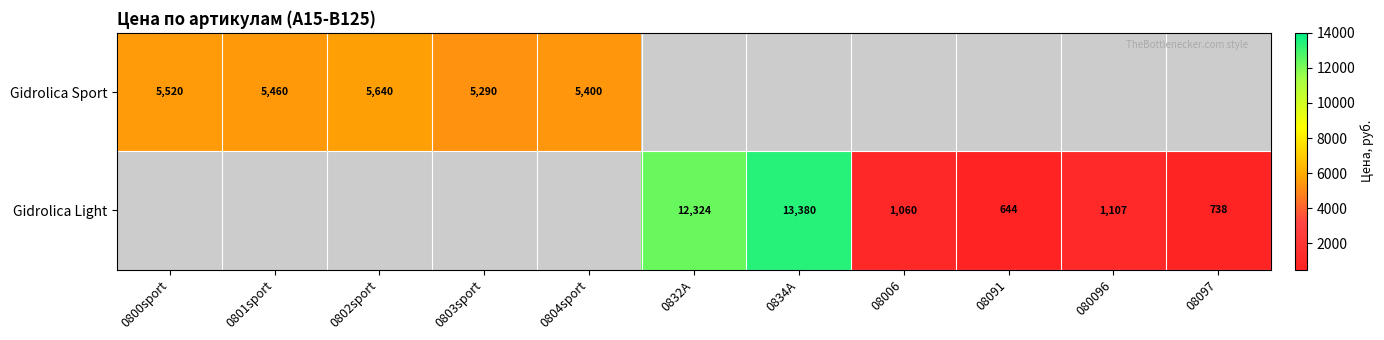

Is the value of Gidrolica Light at 0834A greater than the value of Gidrolica Sport at 0804sport?

Yes